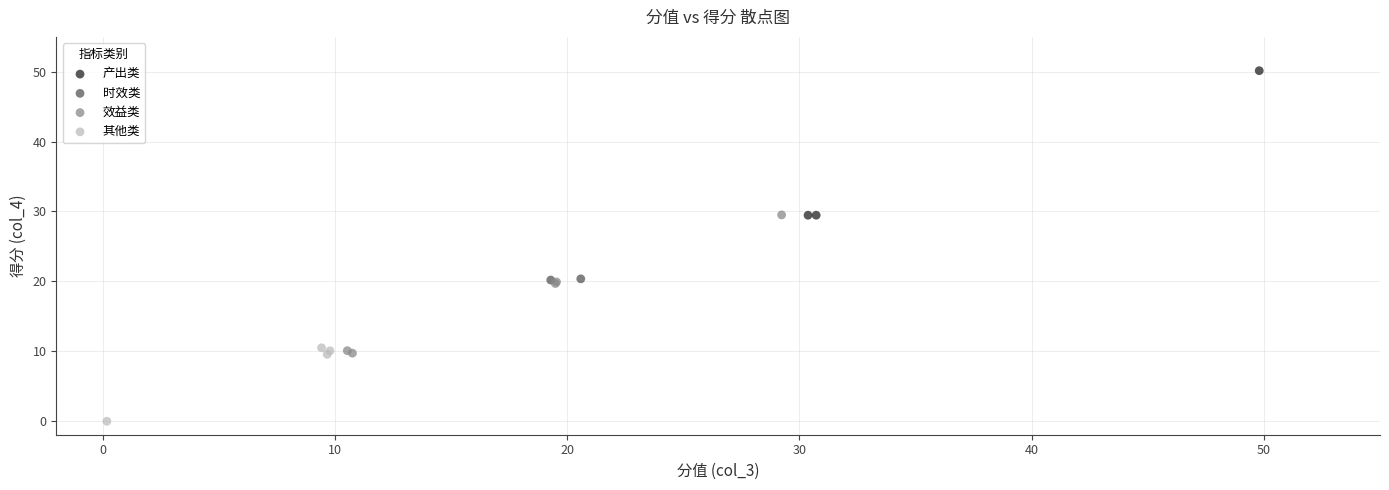

What are all the series names shown in the legend?

产出类, 时效类, 效益类, 其他类